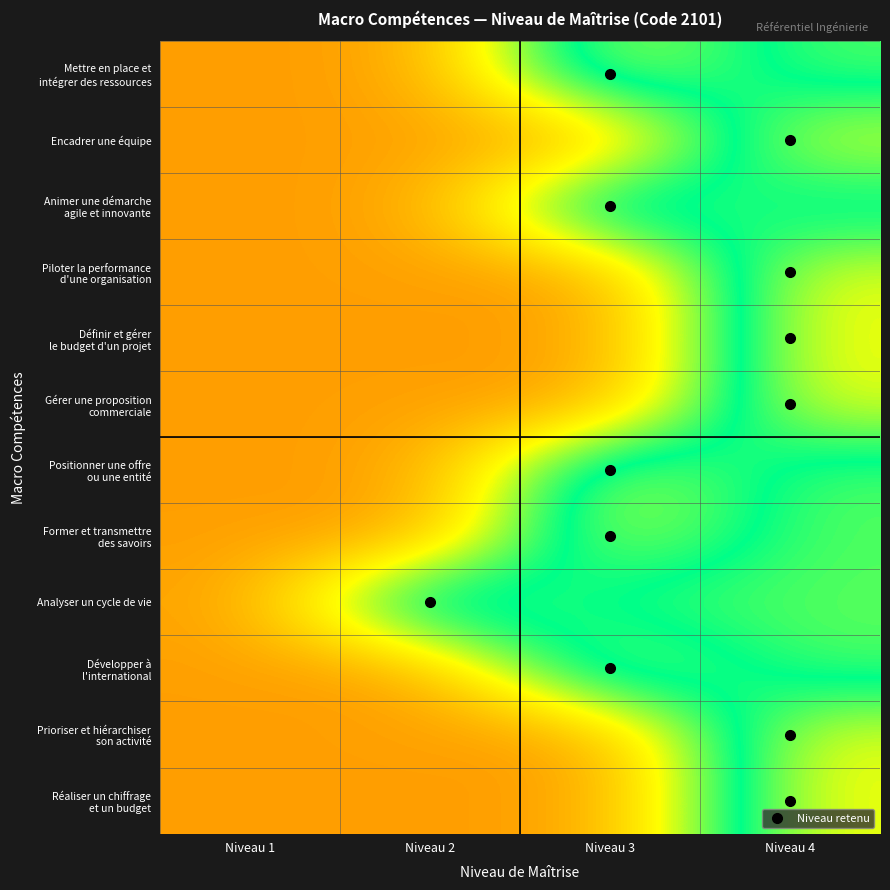

List the series in order of their peak value, highest first.

Mettre en place et intégrer des ressources, Encadrer une équipe, Animer une démarche agile et innovante, Piloter la performance d'une organisation, Définir et gérer le budget d'un projet, Gérer une proposition commerciale, Positionner une offre ou une entité, Former et transmettre des savoirs, Analyser un cycle de vie, Développer à l'international, Prioriser et hiérarchiser son activité, Réaliser un chiffrage et un budget